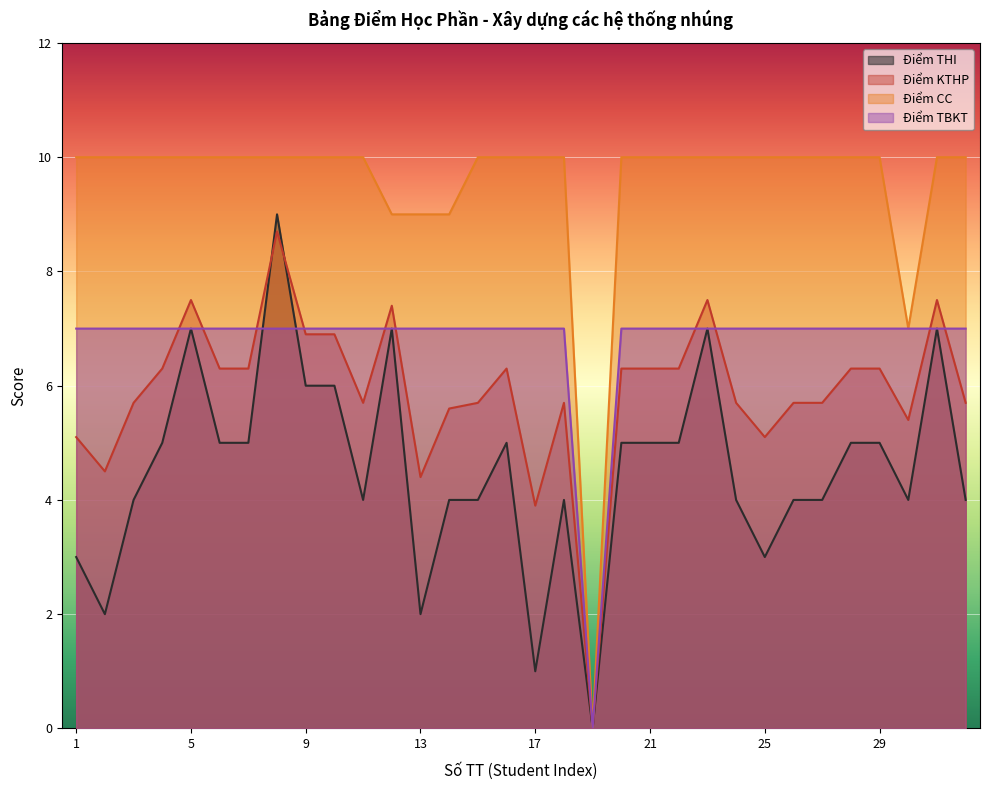

The Điểm KTHP series shows 9.3 at 14. True or false?

False